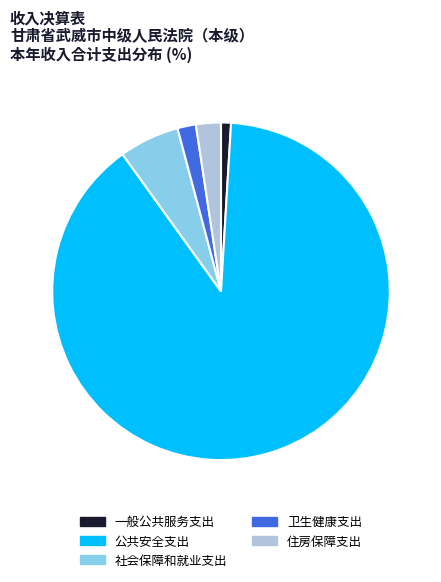

True or false: 住房保障支出 accounts for 9% of the total.

False